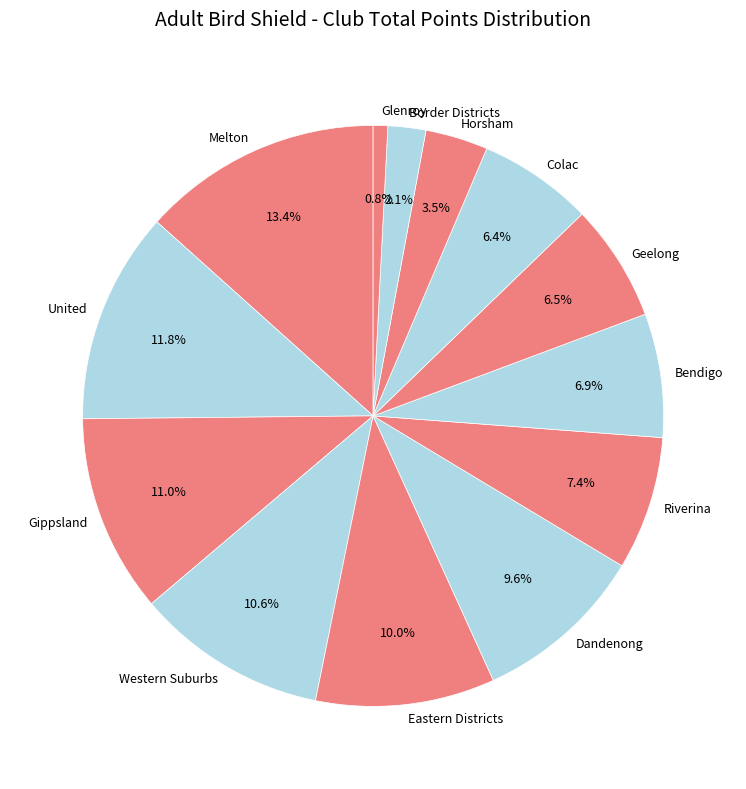

The Border Districts slice represents 2% of the pie. True or false?

True